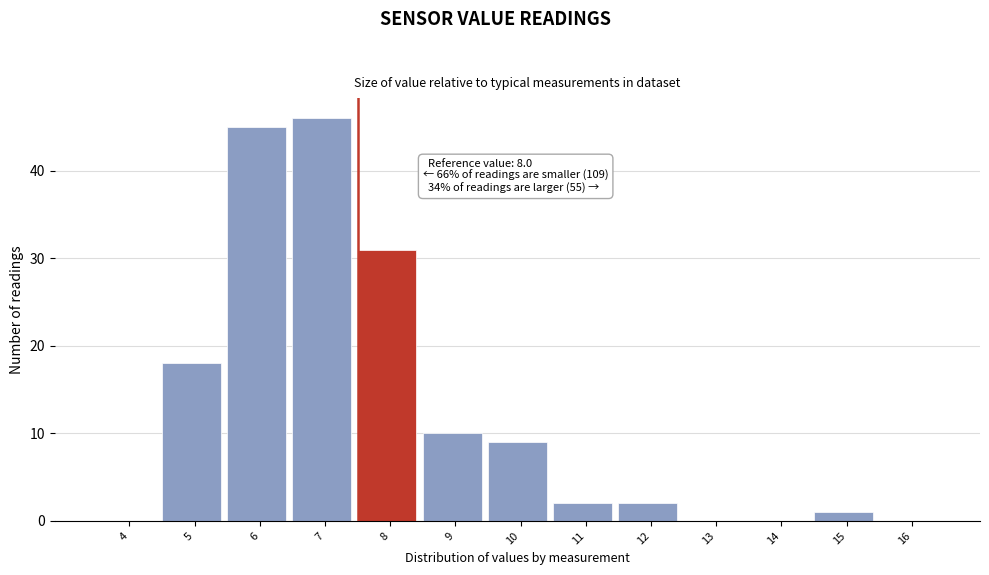

Reading right to left, what are all the values shown in this chart?

16=0	15=1	14=0	13=0	12=2	11=2	10=9	9=10	8=31	7=46	6=45	5=18	4=0